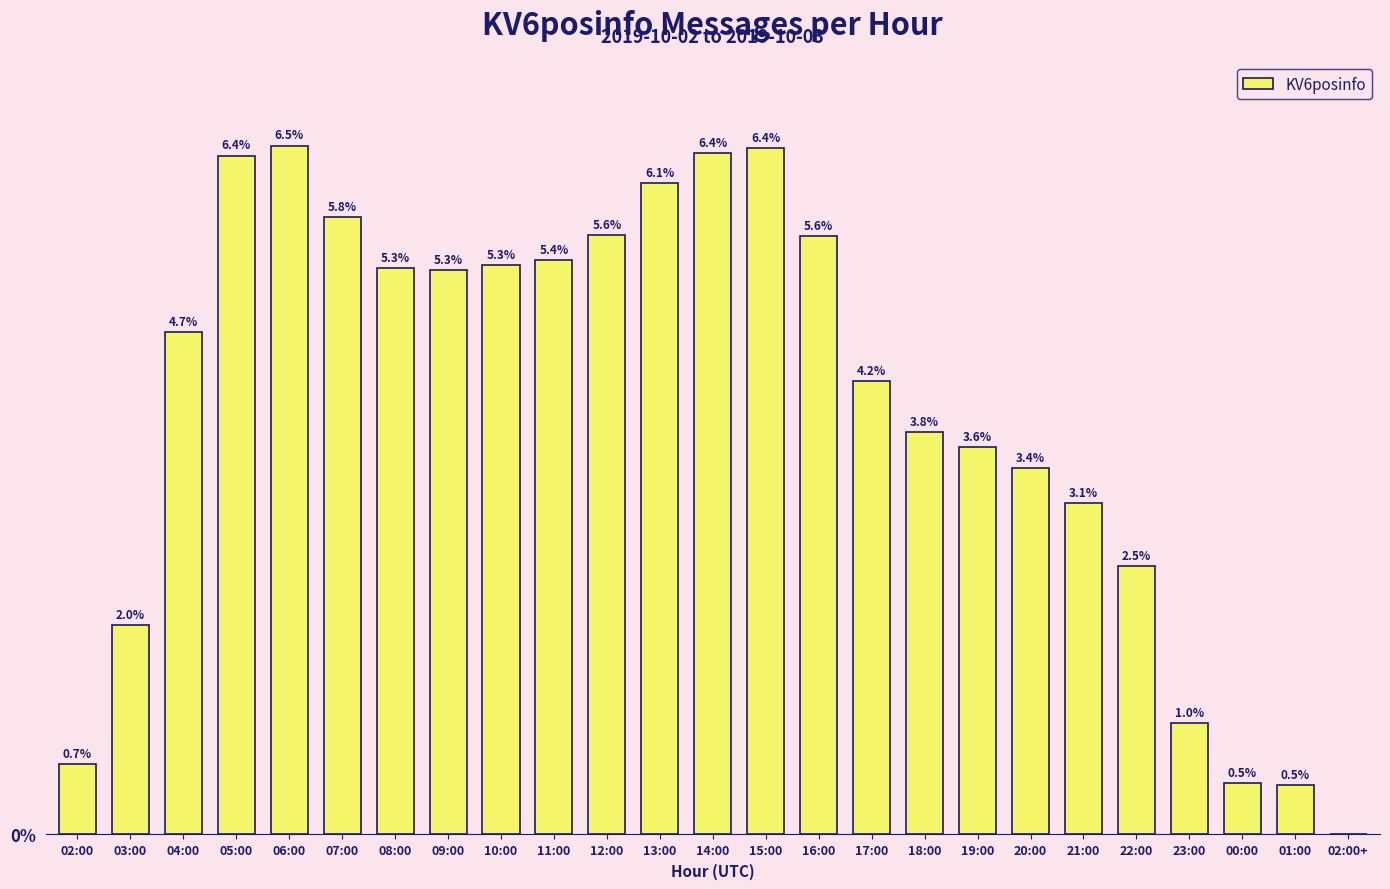

What is the change in value from 02:00 to 18:00?

+40831